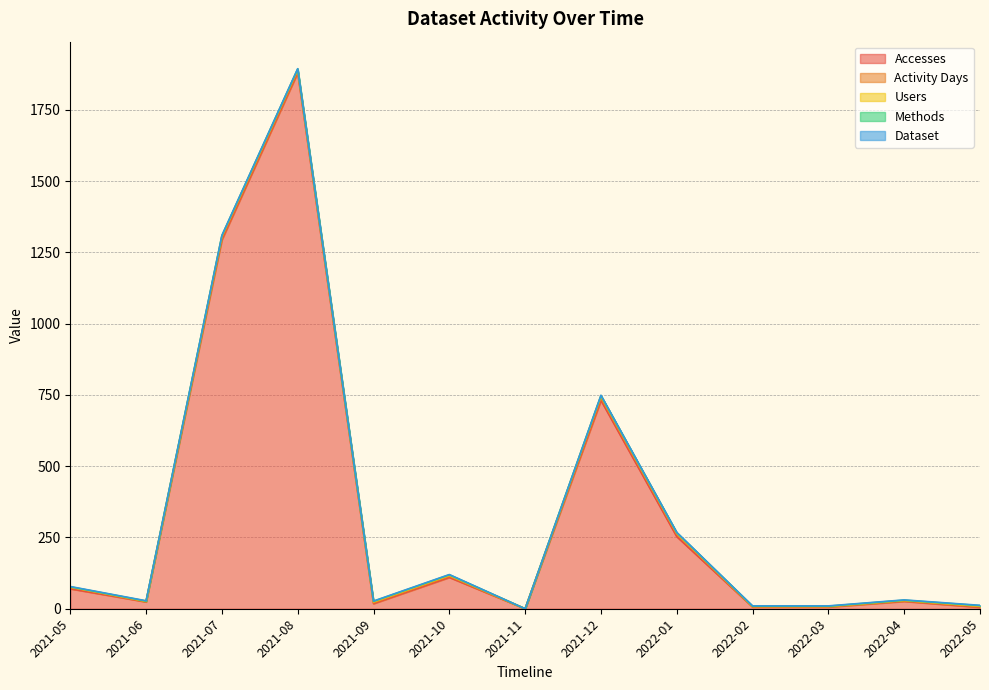

Count the number of data series in this chart.

5